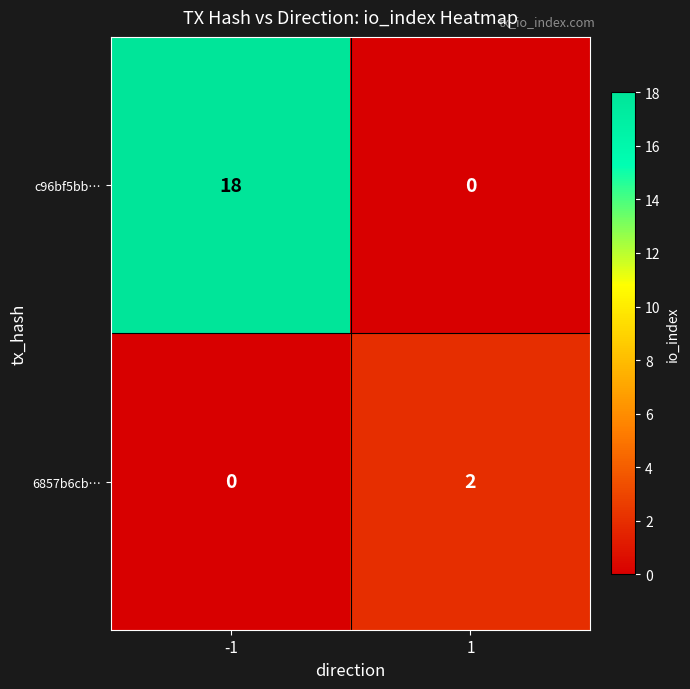

Which series has the widest spread of values?

c96bf5bb…